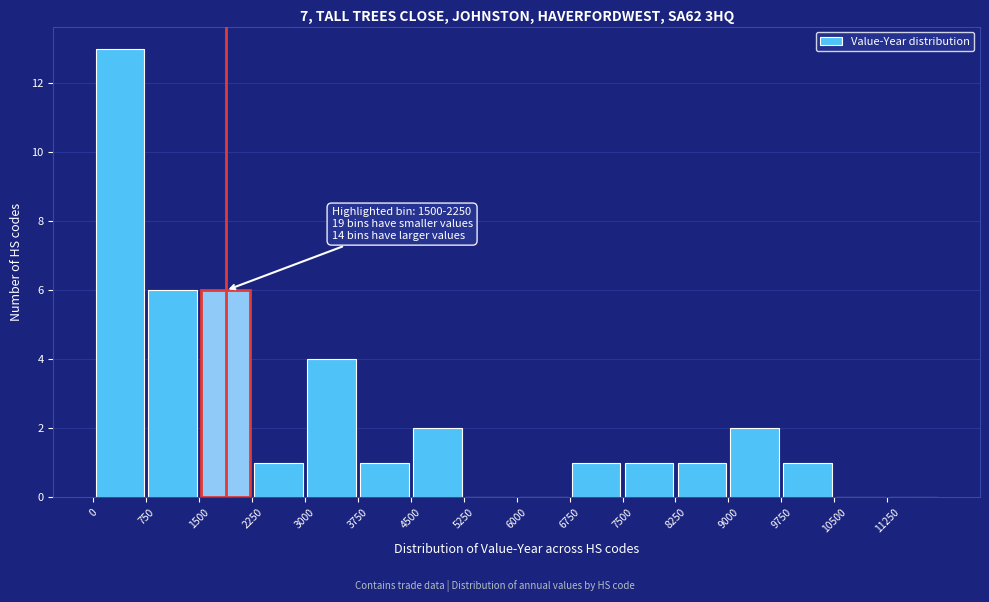

Which range on the x-axis has the tallest bar?

0 to 750